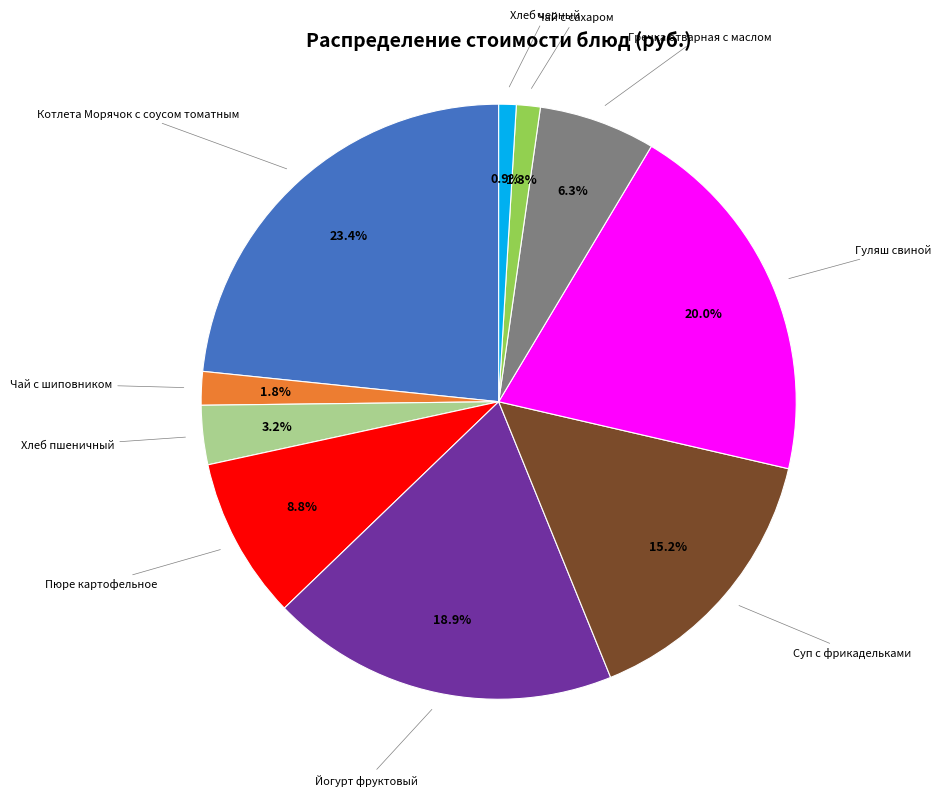

Does any single category account for the majority?

No